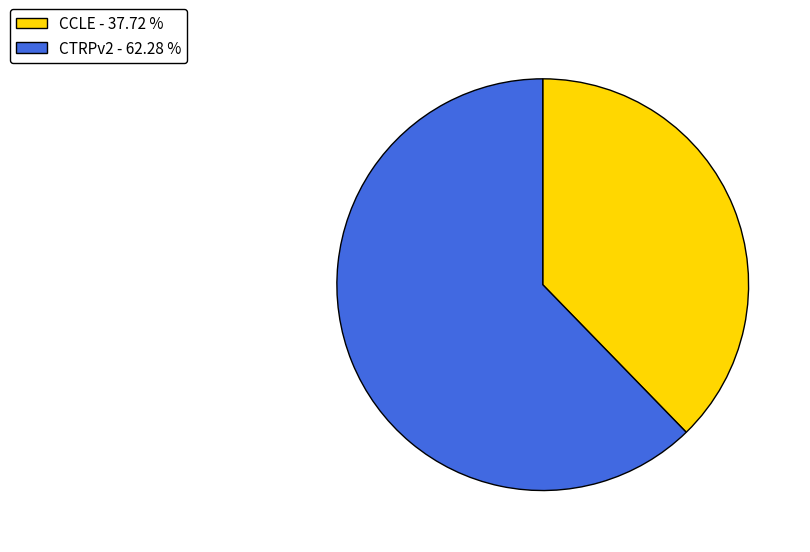

Between CTRPv2 - 62.28 % and CCLE - 37.72 %, which is larger?

CTRPv2 - 62.28 %